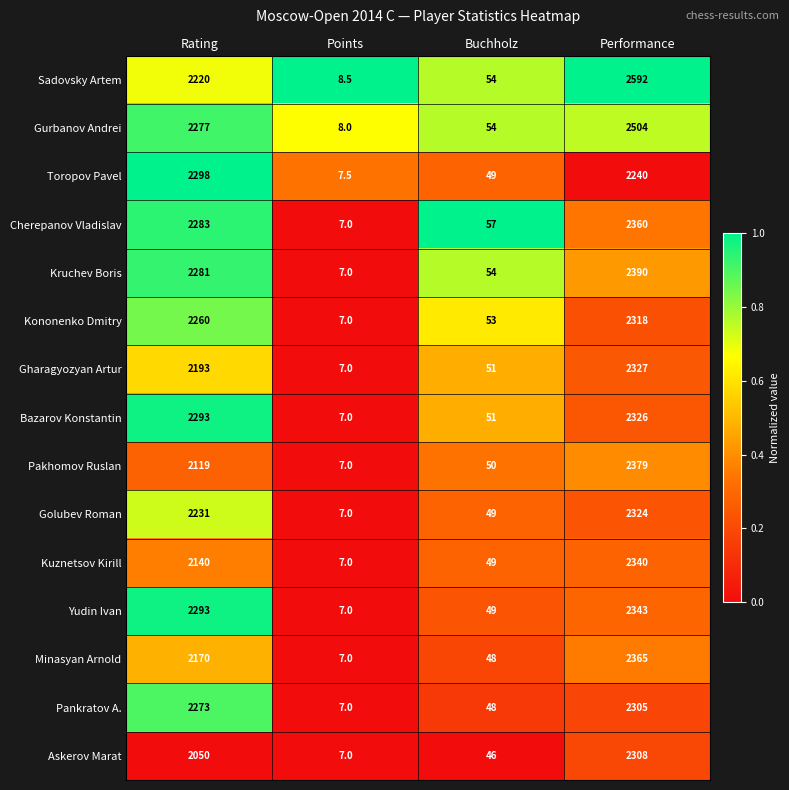

What is the greatest value displayed?

2592.0